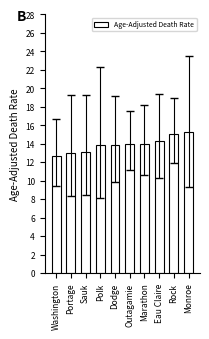

What is the change in value from Dodge to Eau Claire?

+0.4